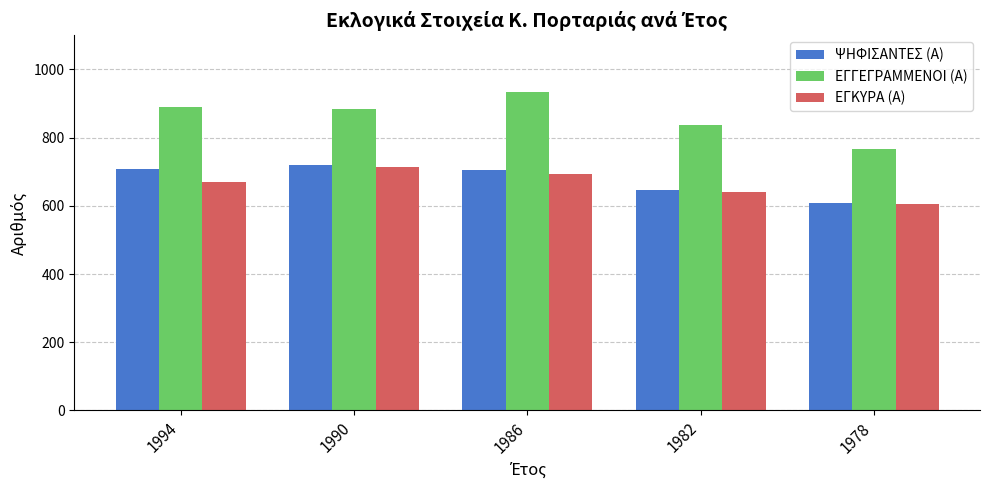

Where does the ΨΗΦΙΣΑΝΤΕΣ (Α) series first go above 704?

1994